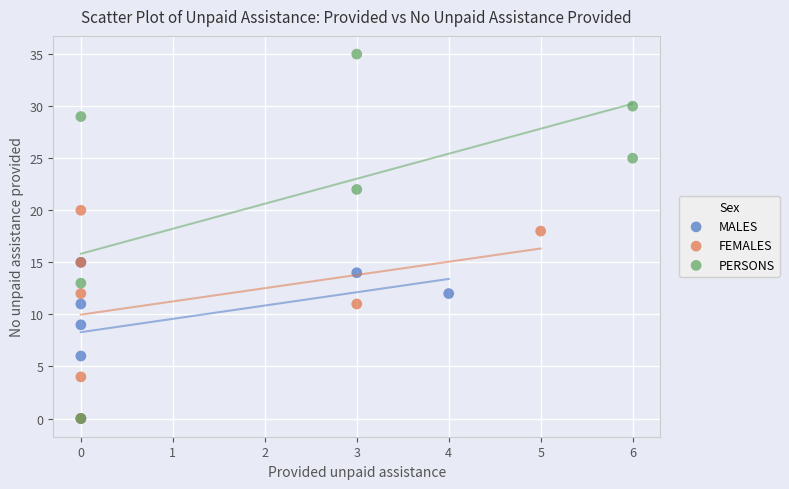

Which series has the largest Y range (max minus min)?

PERSONS